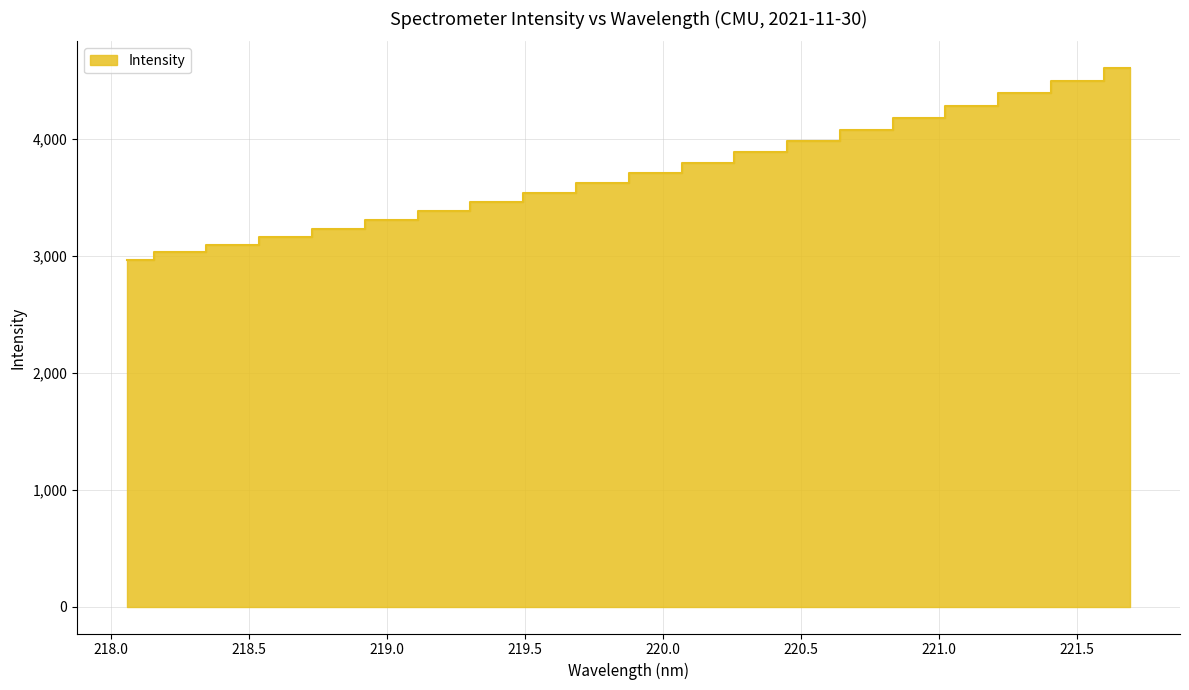

Rank the categories by value from highest to lowest.

221.6902, 221.4993, 221.3083, 221.1174, 220.9264, 220.7354, 220.5444, 220.3533, 220.1623, 219.9712, 219.7801, 219.589, 219.3979, 219.2067, 219.0156, 218.8244, 218.6332, 218.442, 218.2508, 218.0596